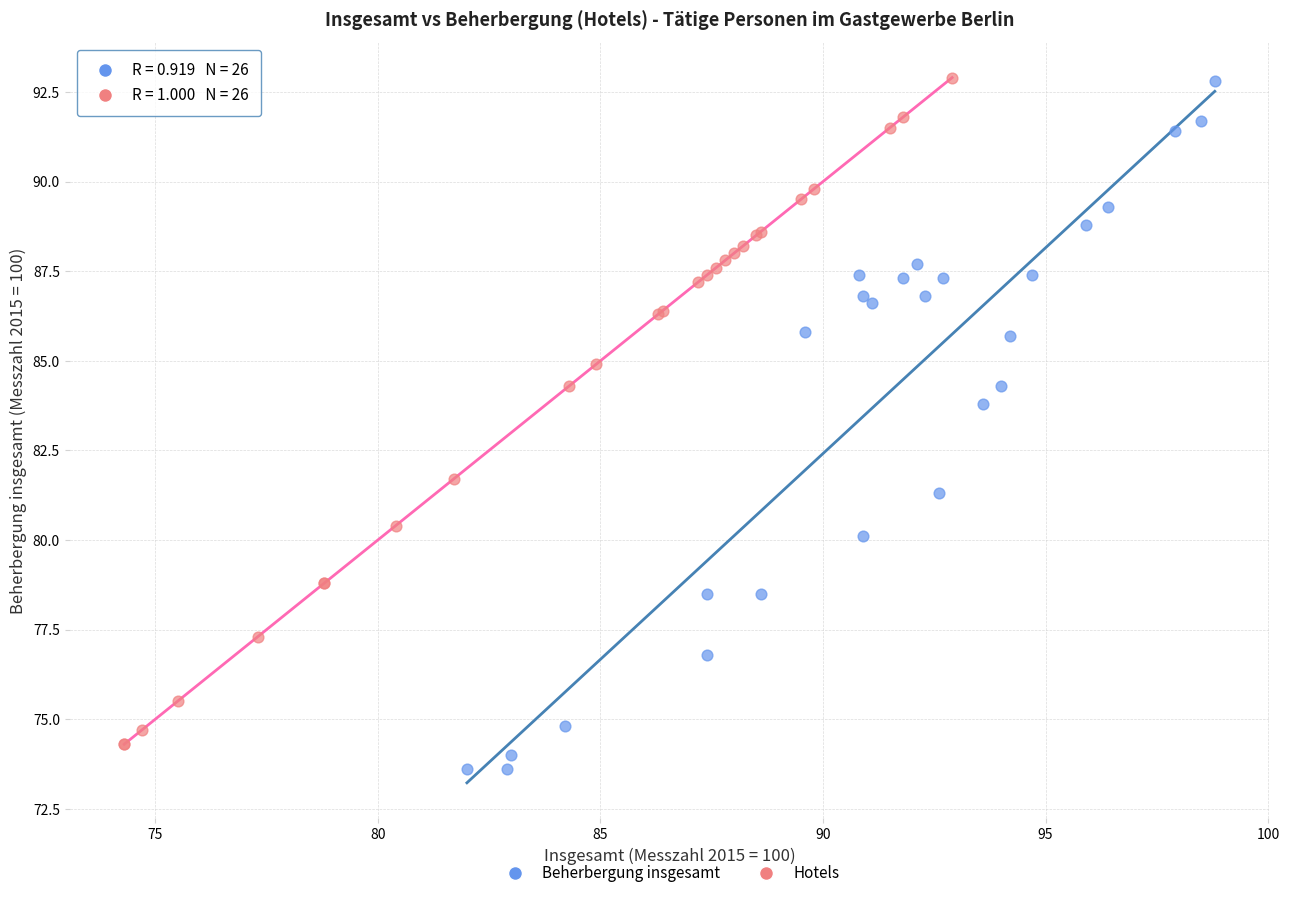

Which series reaches the minimum Y coordinate?

Beherbergung insgesamt